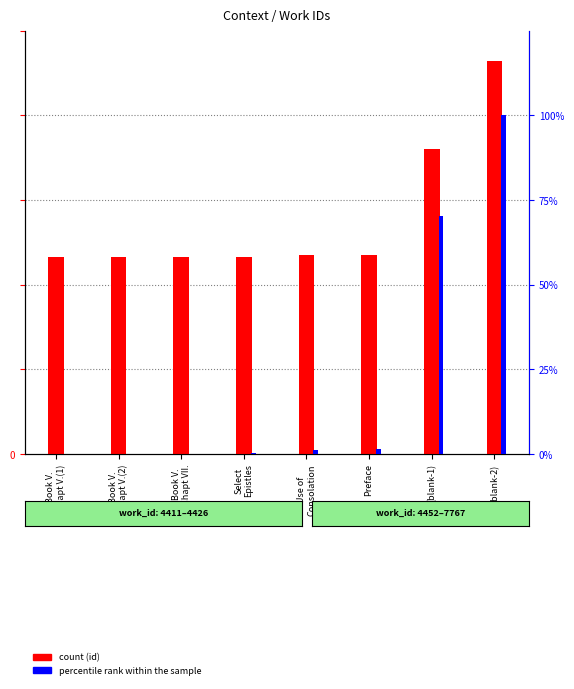

What is the difference between the second highest and minimum values in the percentile rank within the sample series?

70.4